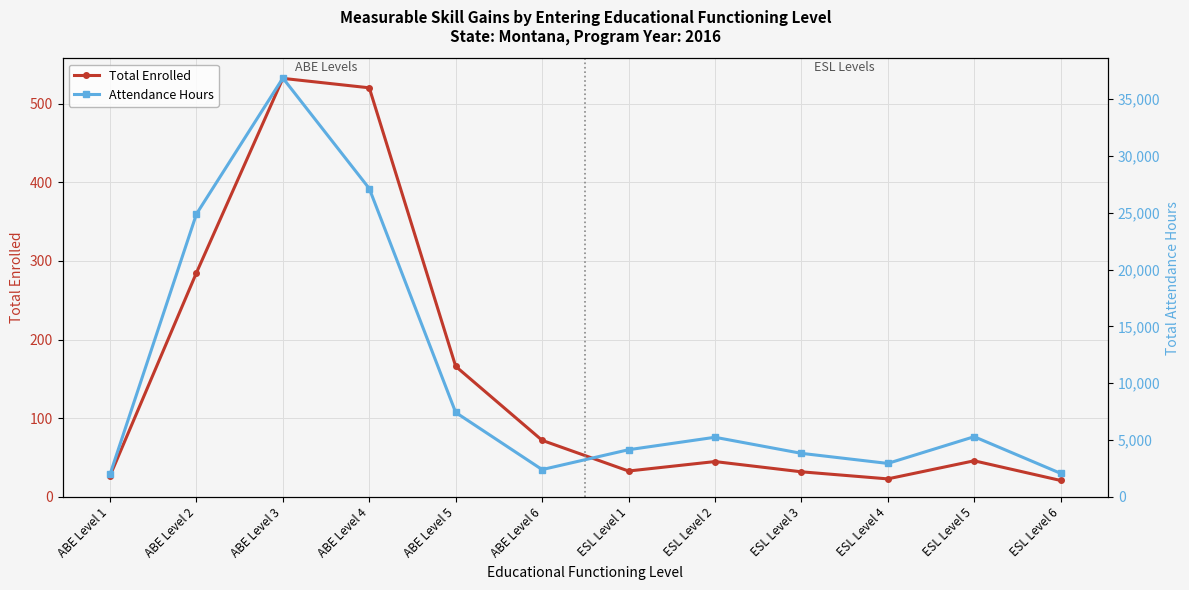

Reading right to left, what are all the values shown in this chart?

Total Enrolled: 21	46	23	32	45	33	72	166	520	532	285	27
Attendance Hours: 2080	5301	2951	3838	5251	4155	2408	7431	27120	36835	24885	1995